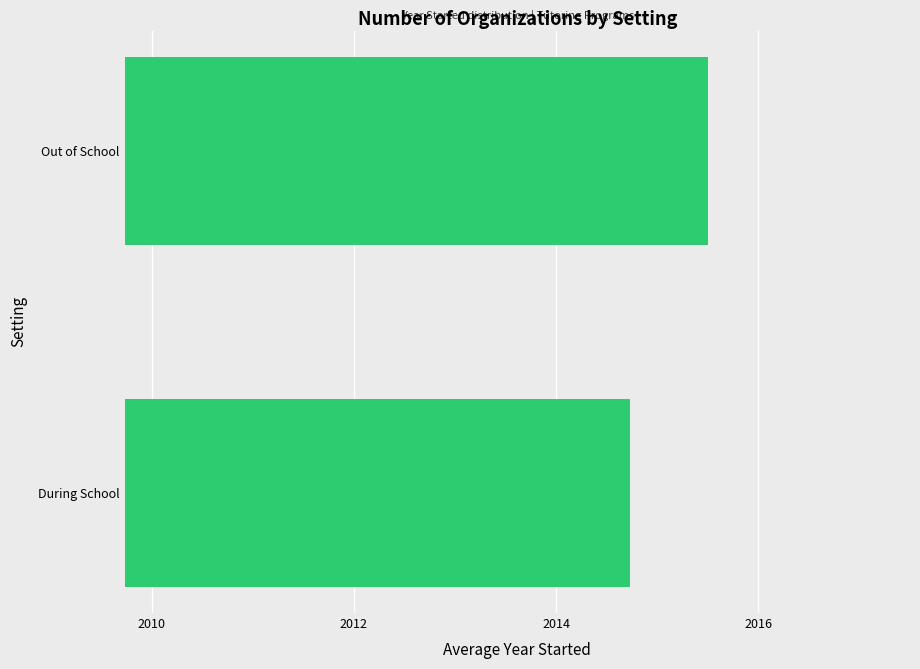

List the labels in order of value, smallest first.

During School, Out of School